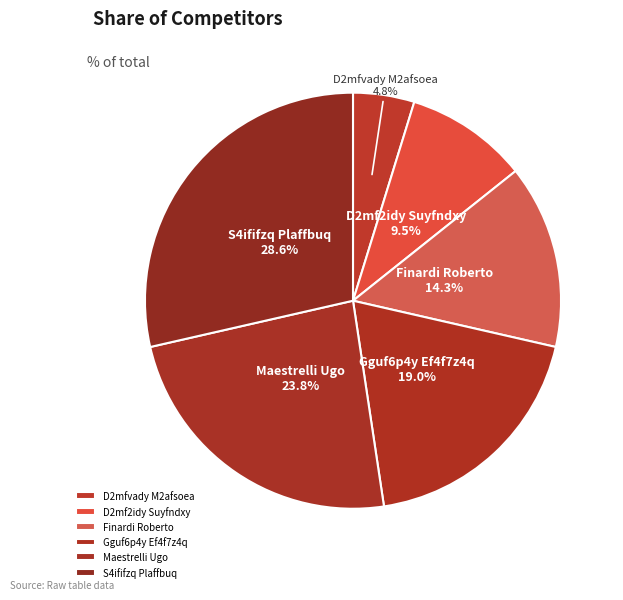

What percentage is NOT represented by Gguf6p4y Ef4f7z4q?

81.0%